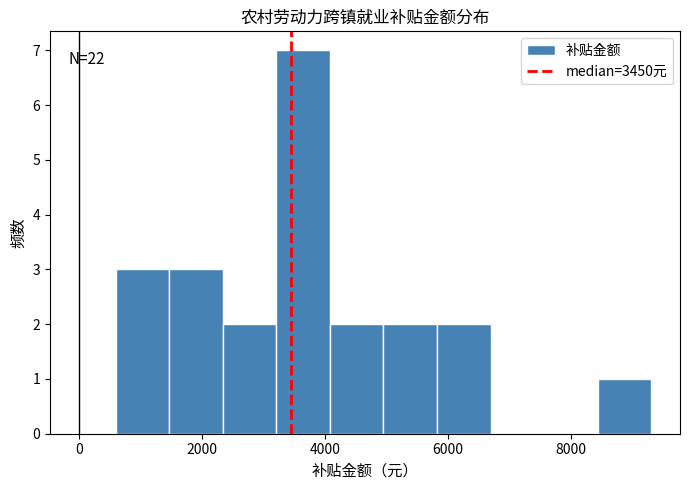

Over which range of the x-axis is the bar tallest?

3200 to 4000